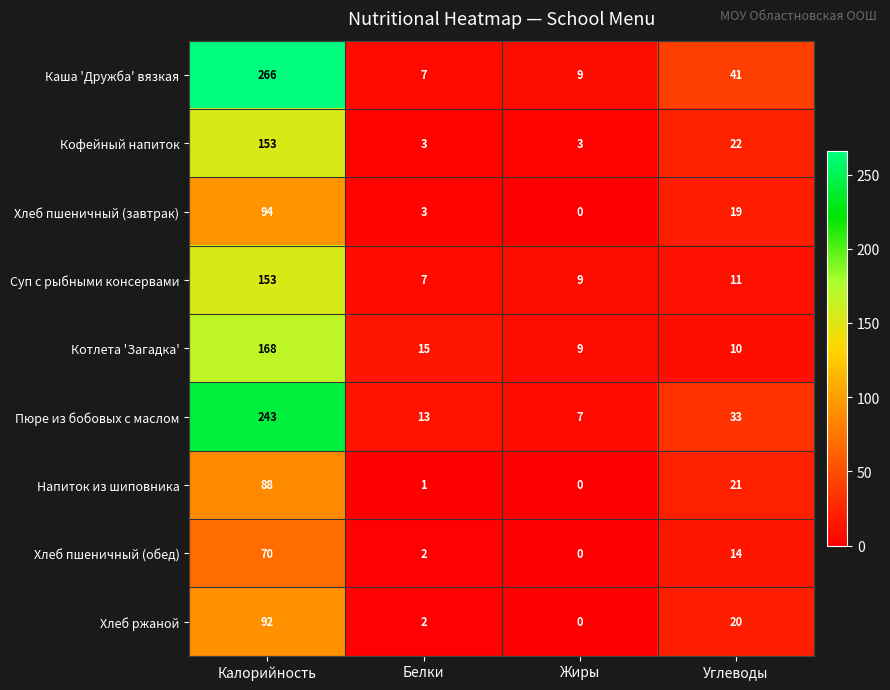

Rank the series at Углеводы from lowest to highest value.

Котлета 'Загадка', Суп с рыбными консервами, Хлеб пшеничный (обед), Хлеб пшеничный (завтрак), Хлеб ржаной, Напиток из шиповника, Кофейный напиток, Пюре из бобовых с маслом, Каша 'Дружба' вязкая